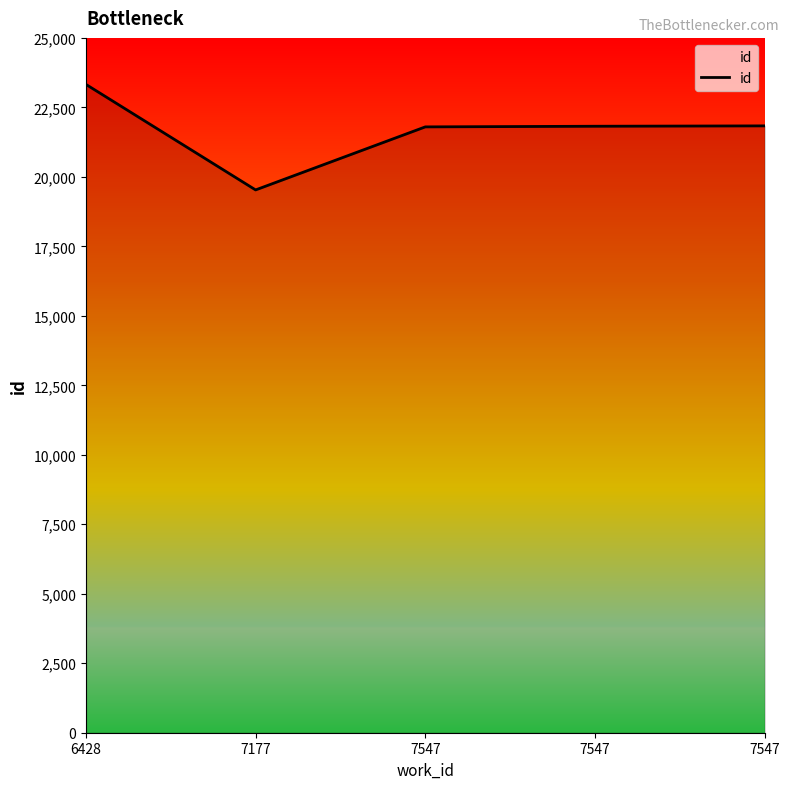

Which has a higher value, 7177 or 7547?

7547